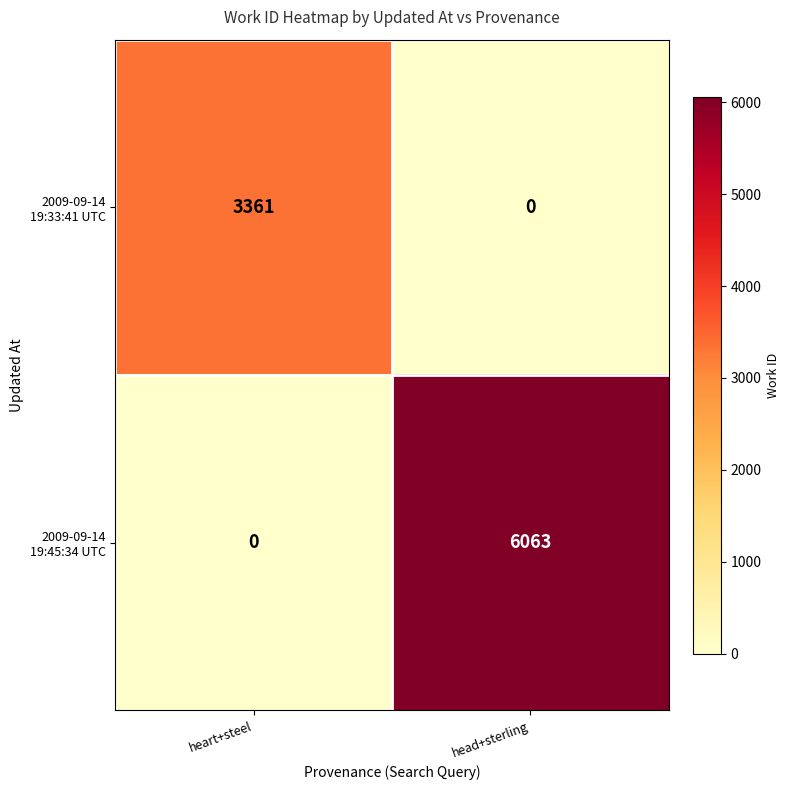

How many distinct data groups are displayed?

2